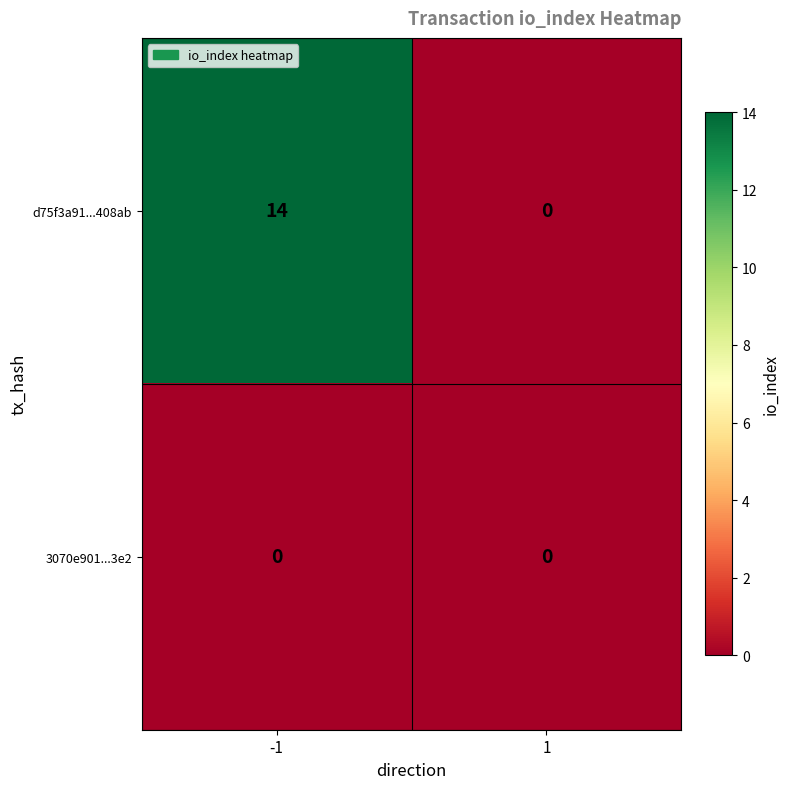

Reading left to right, transcribe all the data shown in this chart.

d75f3a91...408ab: 14	0
3070e901...3e2: 0	0